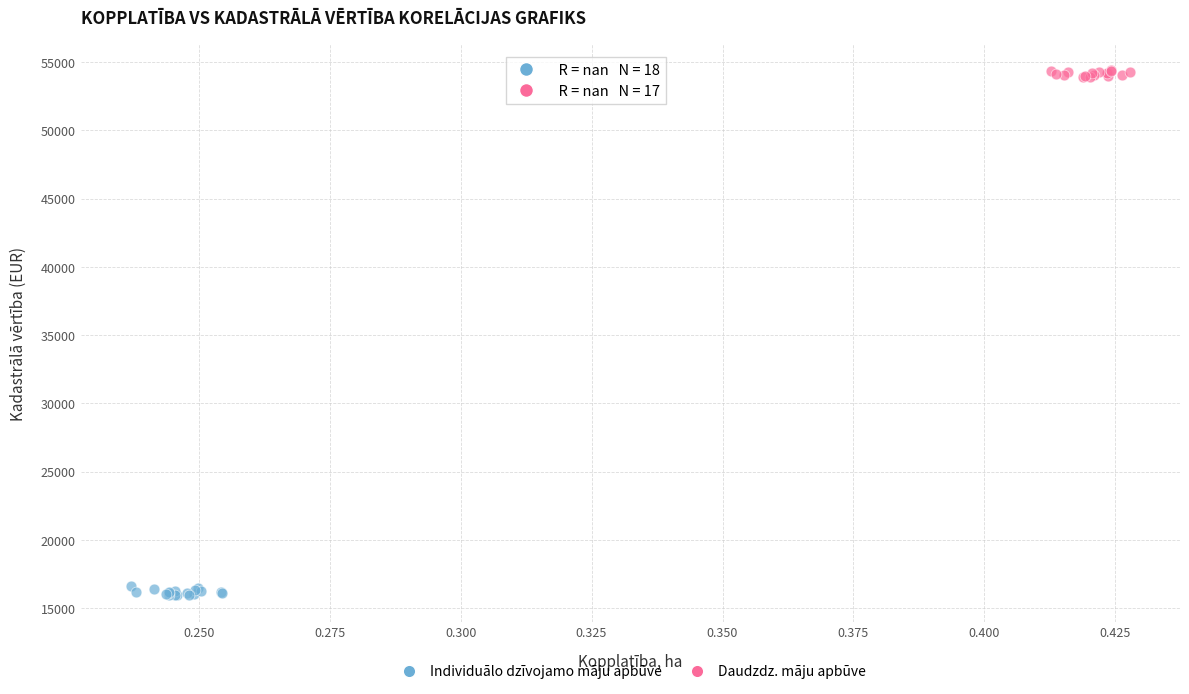

Which series reaches the minimum Y coordinate?

Individuālo dzīvojamo māju apbūve